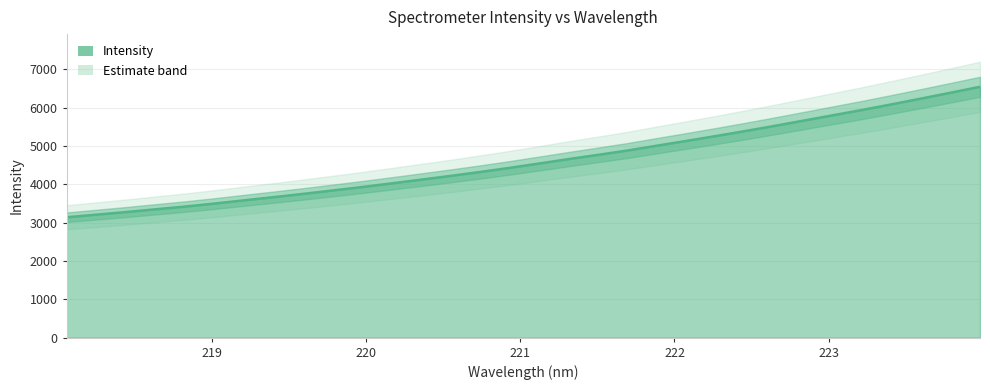

What is the ratio of the value at 220.3533 to the value at 220.5444?

1.0